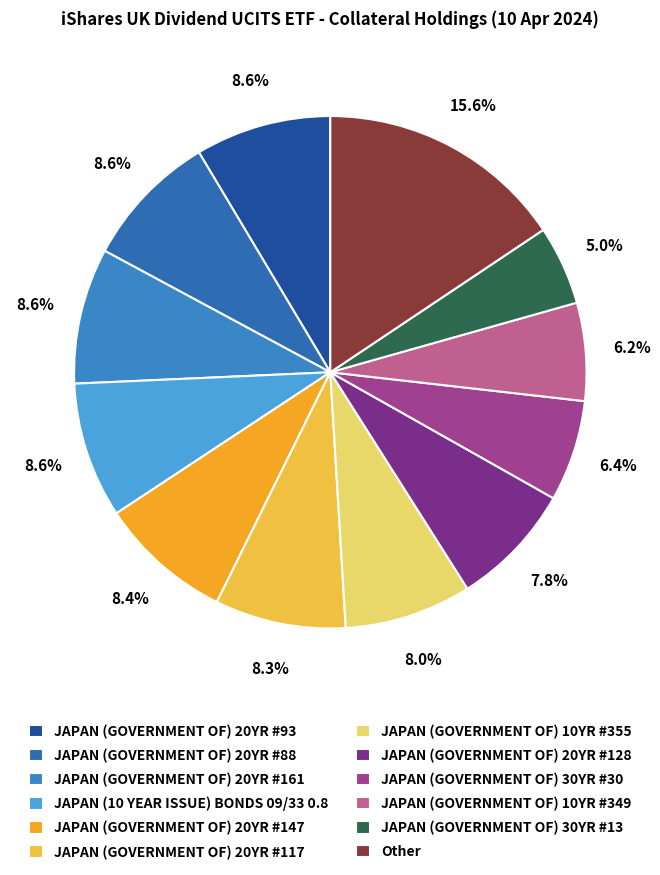

The JAPAN (10 YEAR ISSUE) BONDS 09/33 0.8 slice represents 9% of the pie. True or false?

True